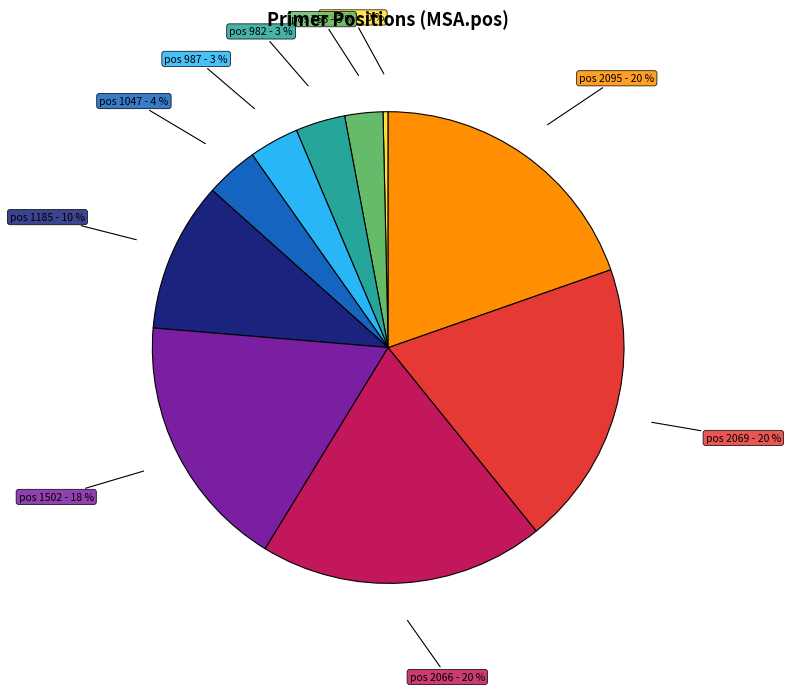

Is it true that pos 982 - 3 % is 3% of the pie?

True